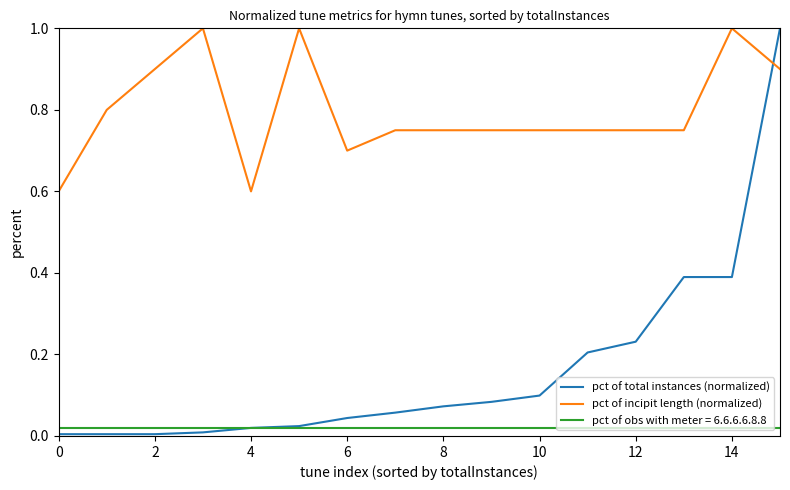

Does the chart display data point markers on the line(s)?

No